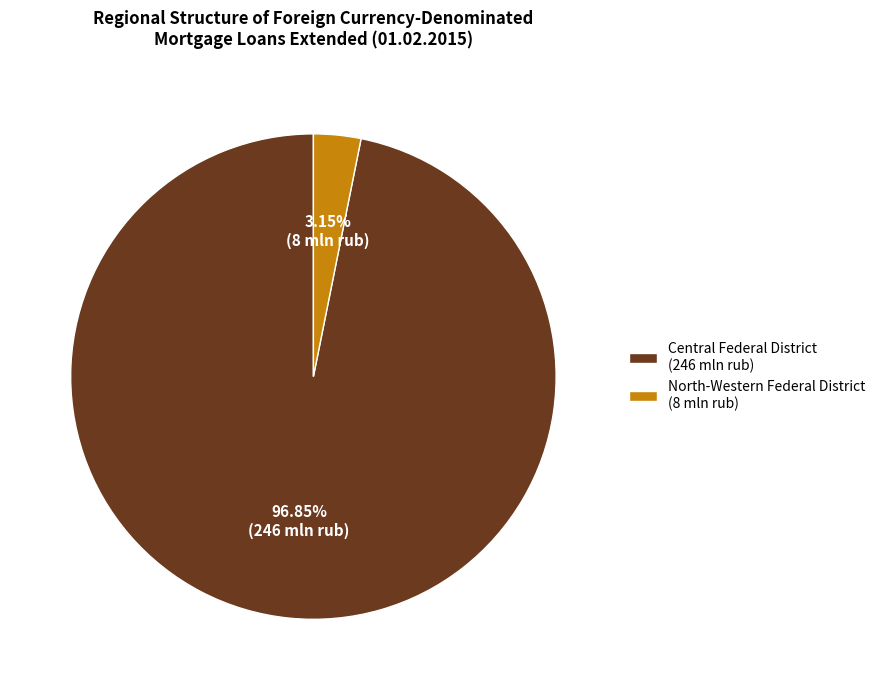

Does Central Federal District (246 mln rub) account for over 50% of the chart?

Yes